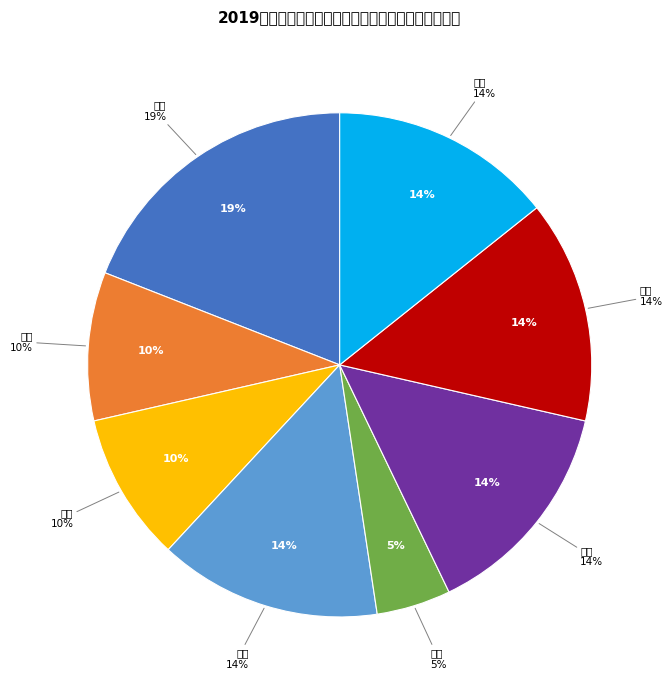

Is there any slice that represents more than half of the pie?

No